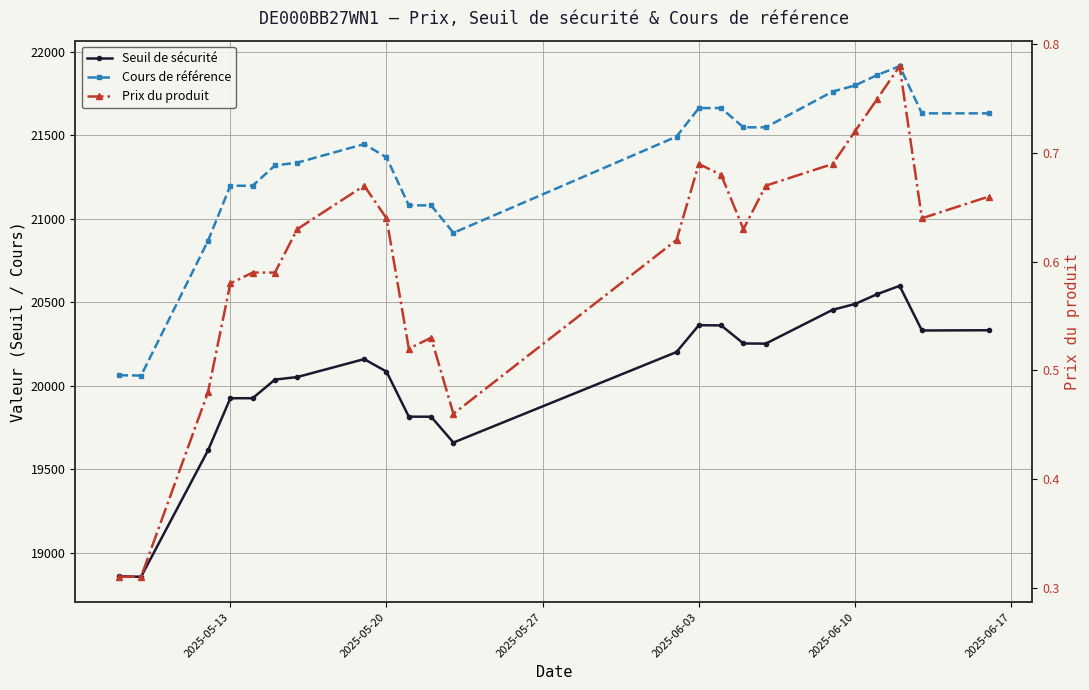

Which series has the largest total across all categories?

Cours de référence